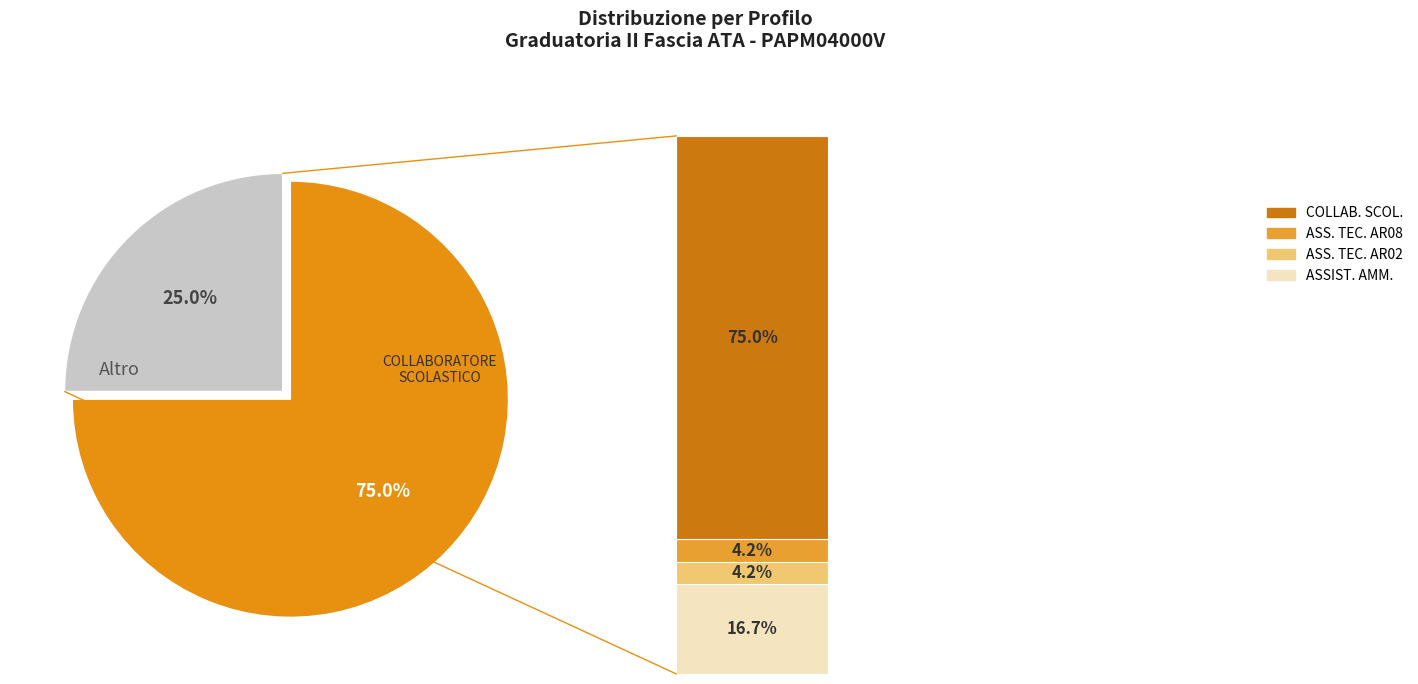

To the nearest percent, what is the average slice percentage?

25%